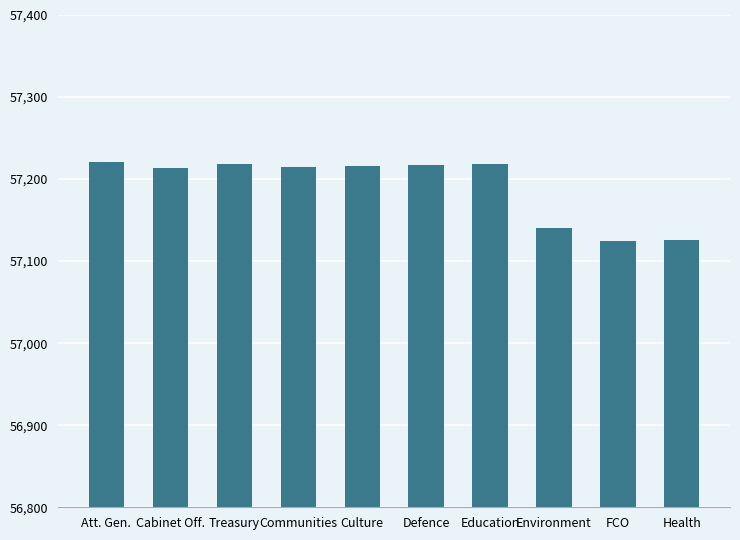

Is it true that the value at Education is 81999?

False